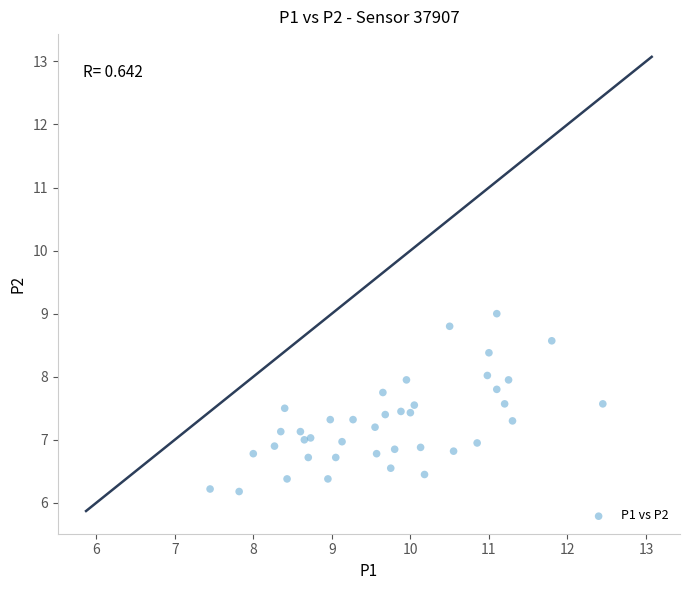

What is the range of Y values (max minus min)?

2.8